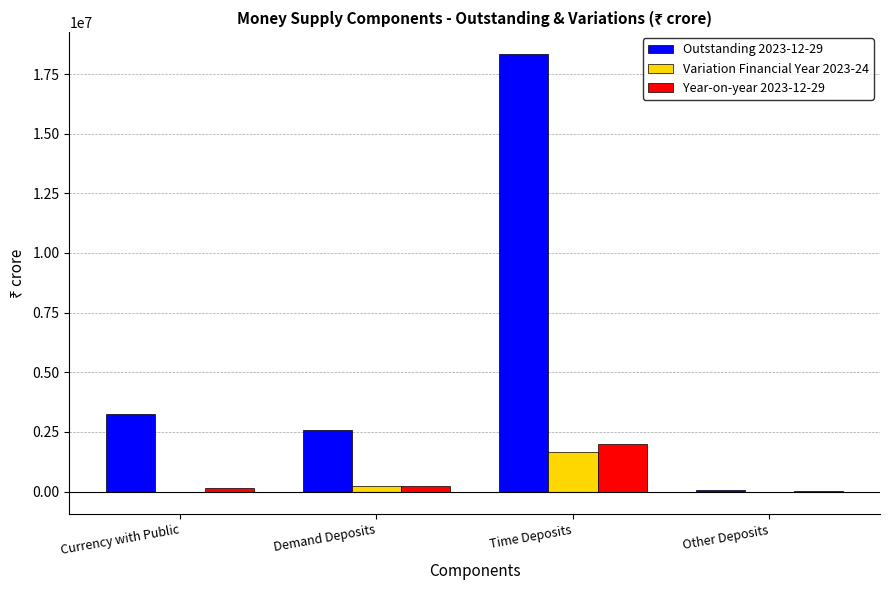

The Variation Financial Year 2023-24 series shows 3289.8 at Other Deposits. True or false?

True